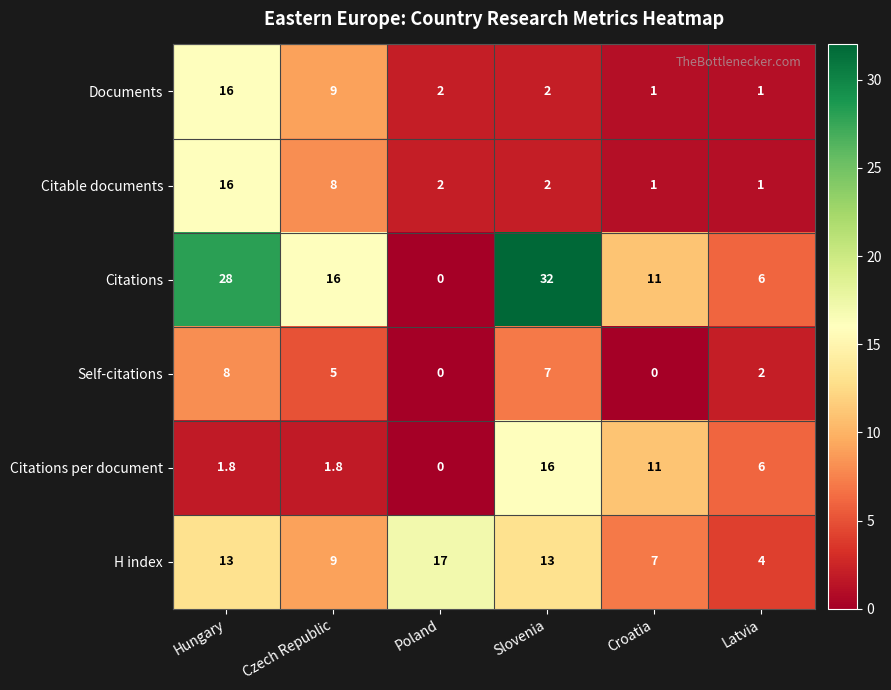

Which series has the widest spread of values?

Citations